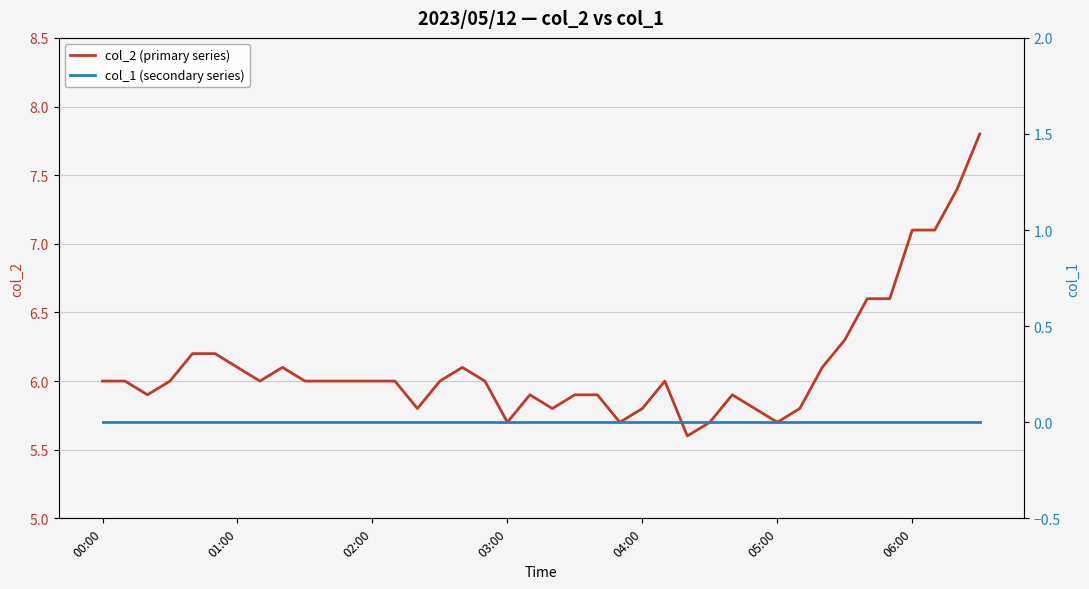

Is it true that col_2 (primary series) equals 10.6 at 01:00?

False